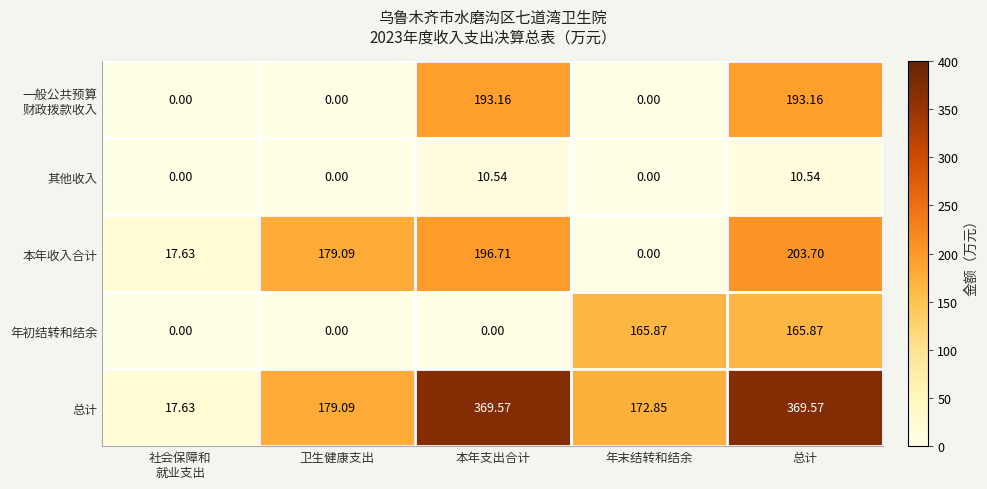

Where does the 总计 series first go above 179?

卫生健康支出